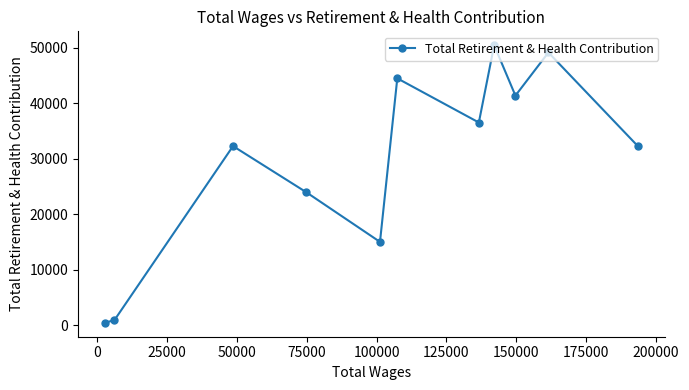

What is the difference between the maximum and minimum values?

50096